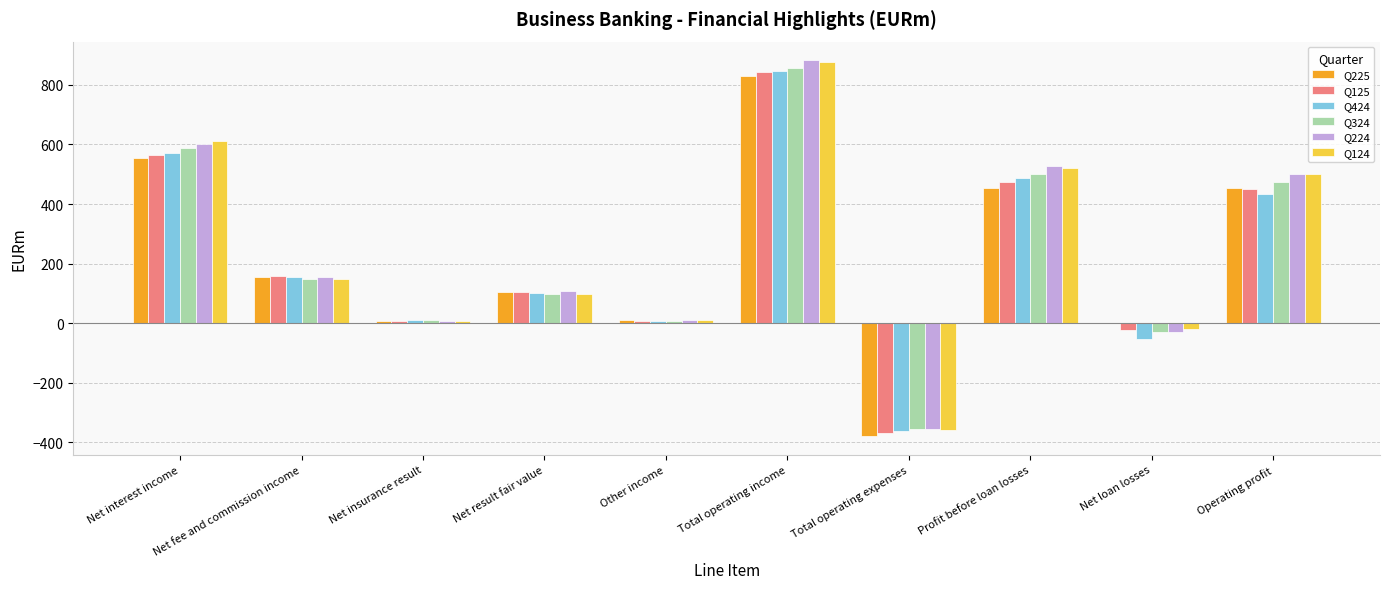

Are the bars grouped side by side (vs. stacked)?

Yes